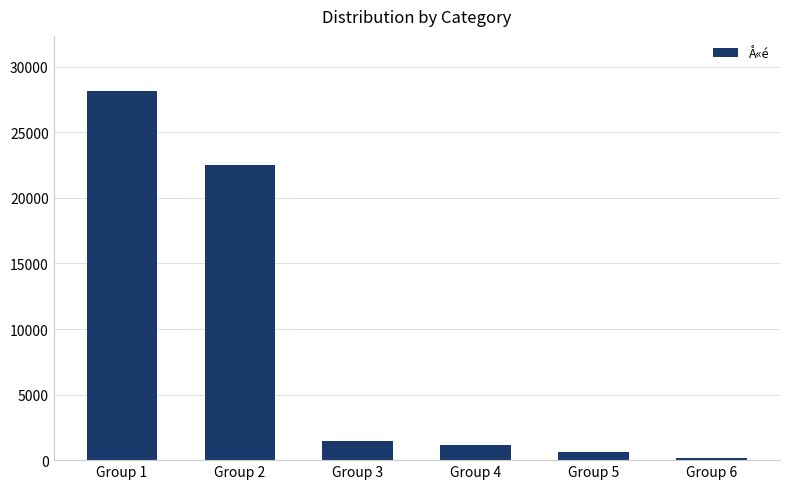

Which label corresponds to the largest value in the chart?

Group 1